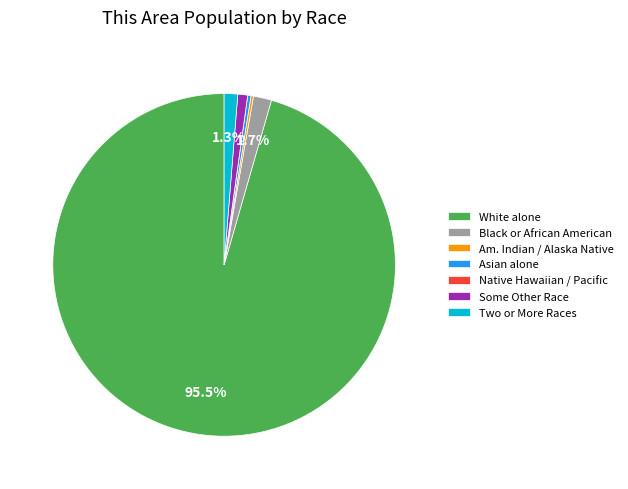

Is there a majority slice in this chart?

Yes